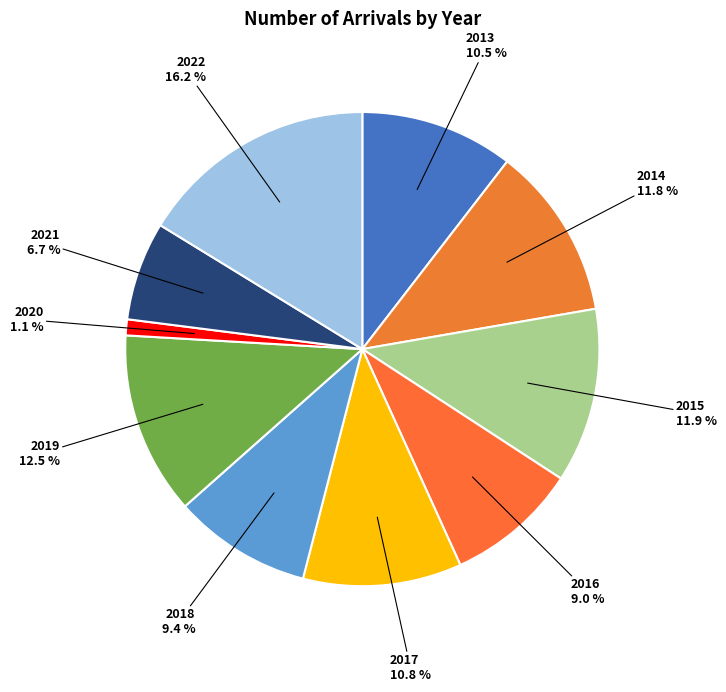

How many slices are in this pie chart?

10